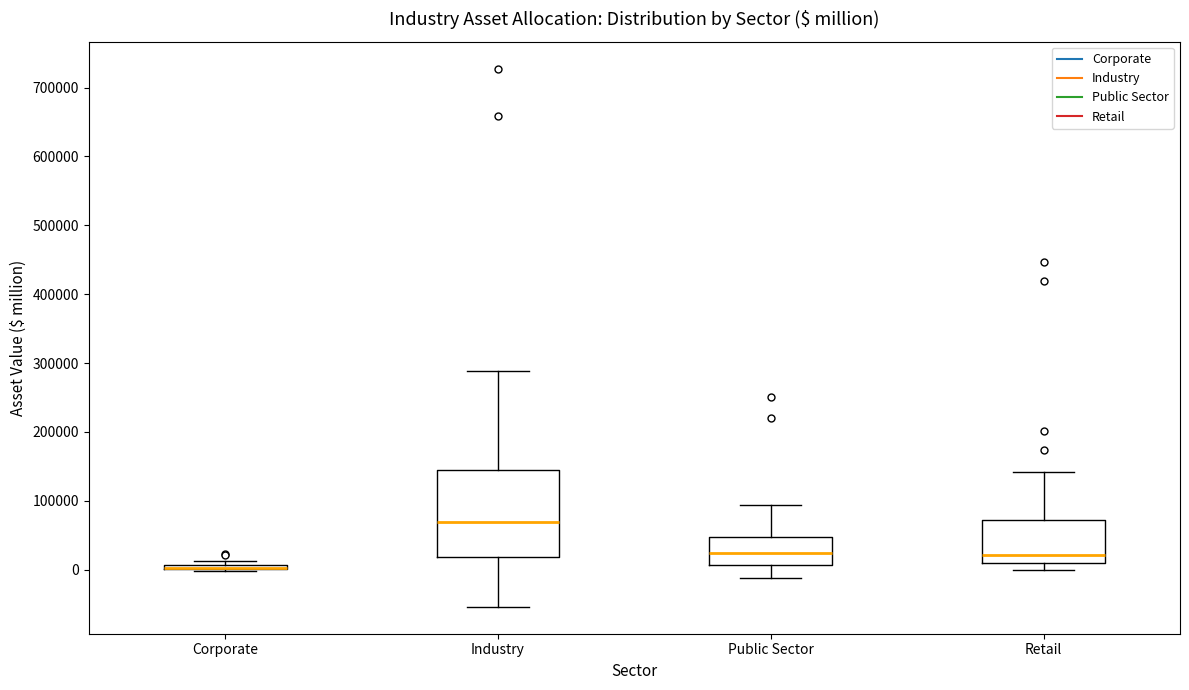

Which box is the tallest, from its lower edge to its upper edge?

Industry